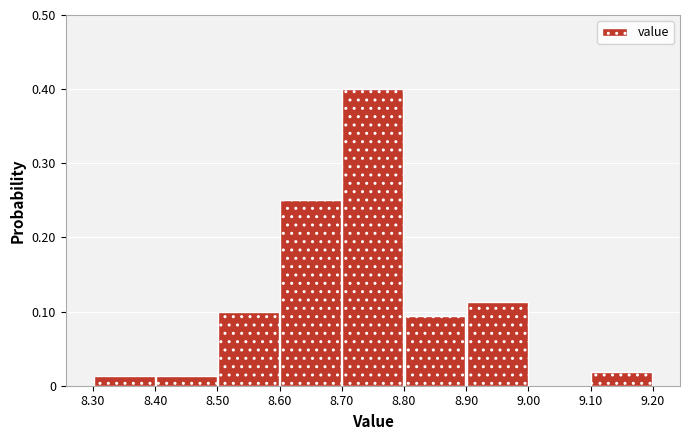

Reading left to right, transcribe this chart: for each bar, give the range it covers on the x-axis and its height. The values are not printed on the chart, so give them approximately, as read against the axis.

8.30 to 8.40: 0.01
8.40 to 8.50: 0.01
8.50 to 8.60: 0.10
8.60 to 8.70: 0.25
8.70 to 8.80: 0.40
8.80 to 8.90: 0.09
8.90 to 9.00: 0.11
9.00 to 9.10: 0
9.10 to 9.20: 0.02